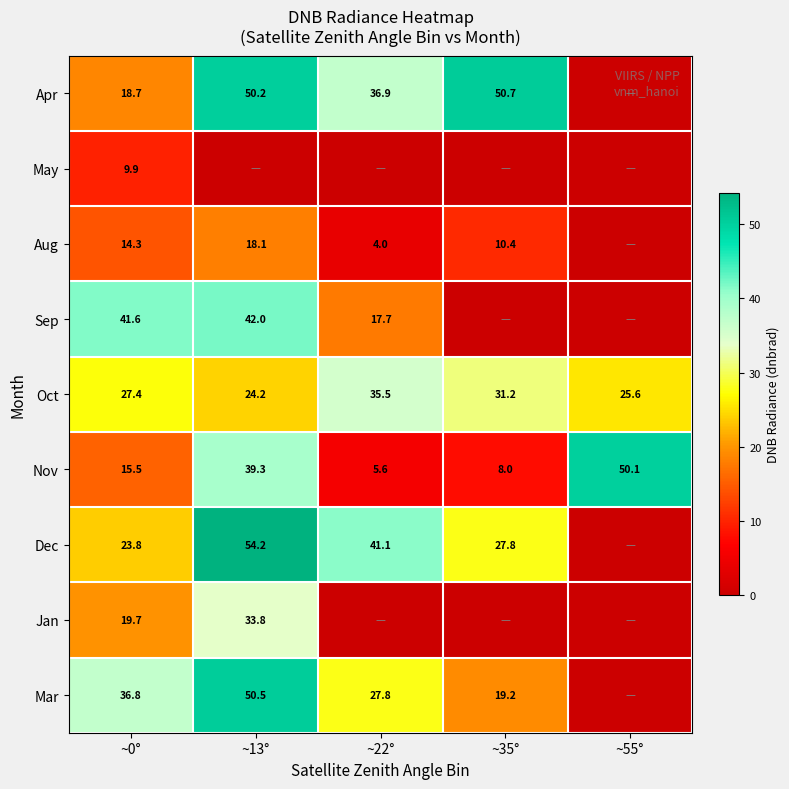

Which has a higher value, ~0° or ~13°?

~13°